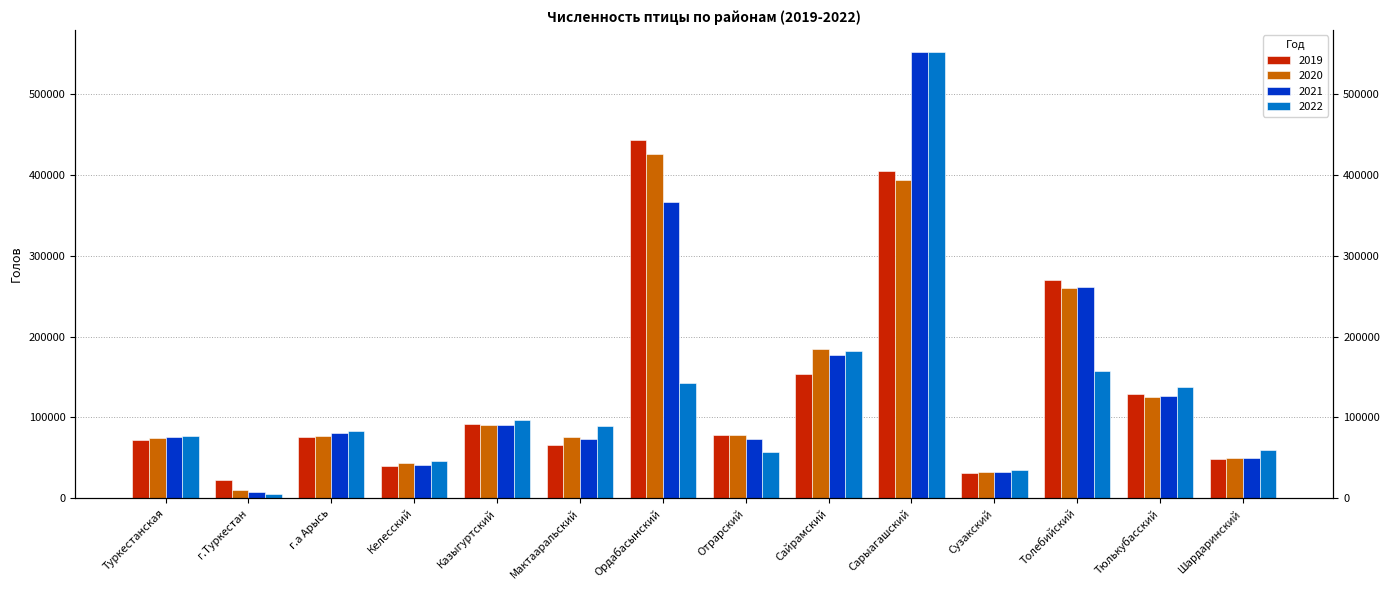

Rank the categories by 2019 value from highest to lowest.

Ордабасынский, Сарыагашский, Толебийский, Сайрамский, Тюлькубасский, Казыгуртский, Отрарский, г.а Арысь, Туркестанская, Мактааральский, Шардаринский, Келесский, Сузакский, г.Туркестан